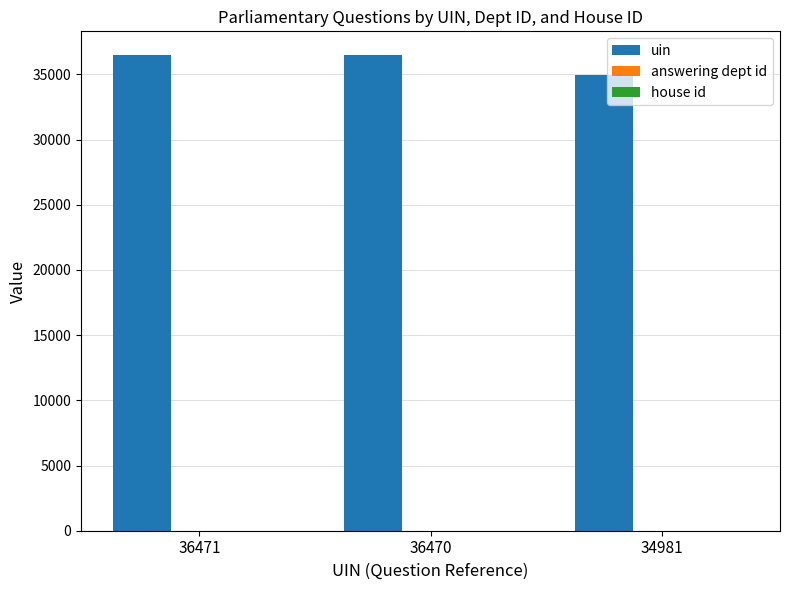

What is the total value across all series at 36471?

36479